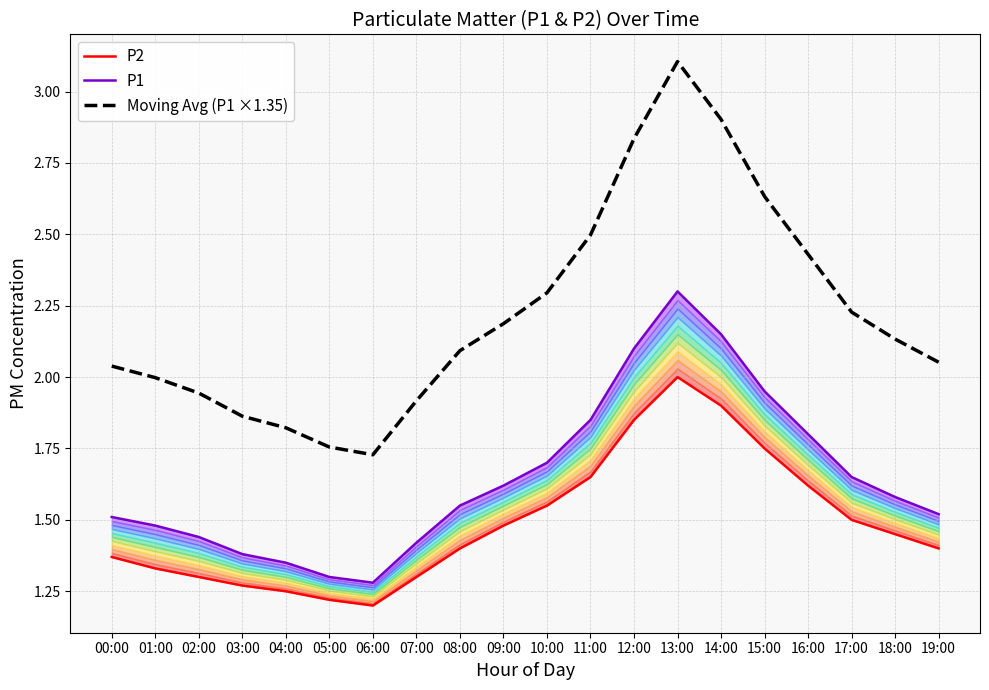

Which series has the largest total across all categories?

Moving Avg (P1 ×1.35)